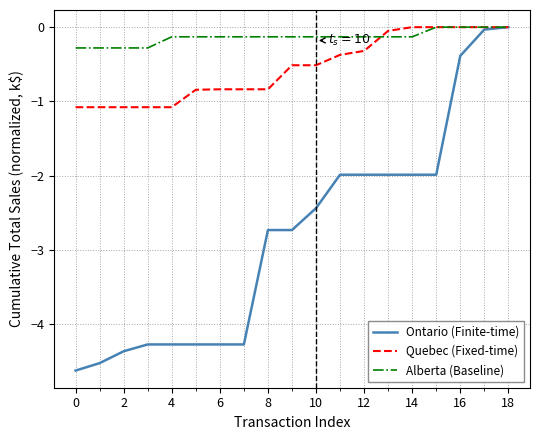

Which series has the largest range (max minus min)?

Ontario (Finite-time)